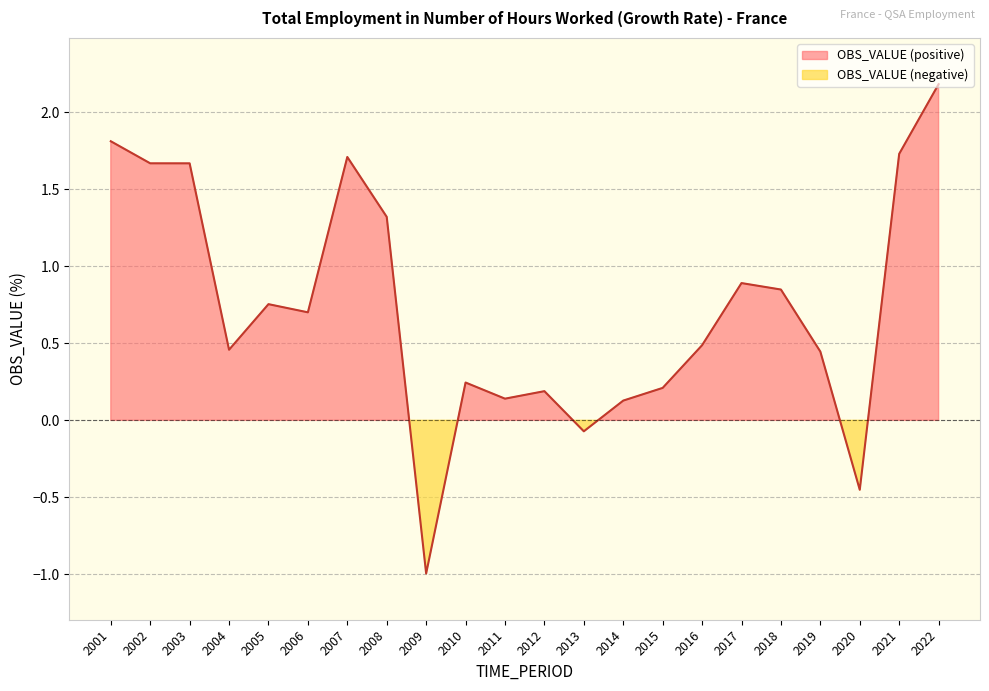

How many categories are shown in the chart?

22